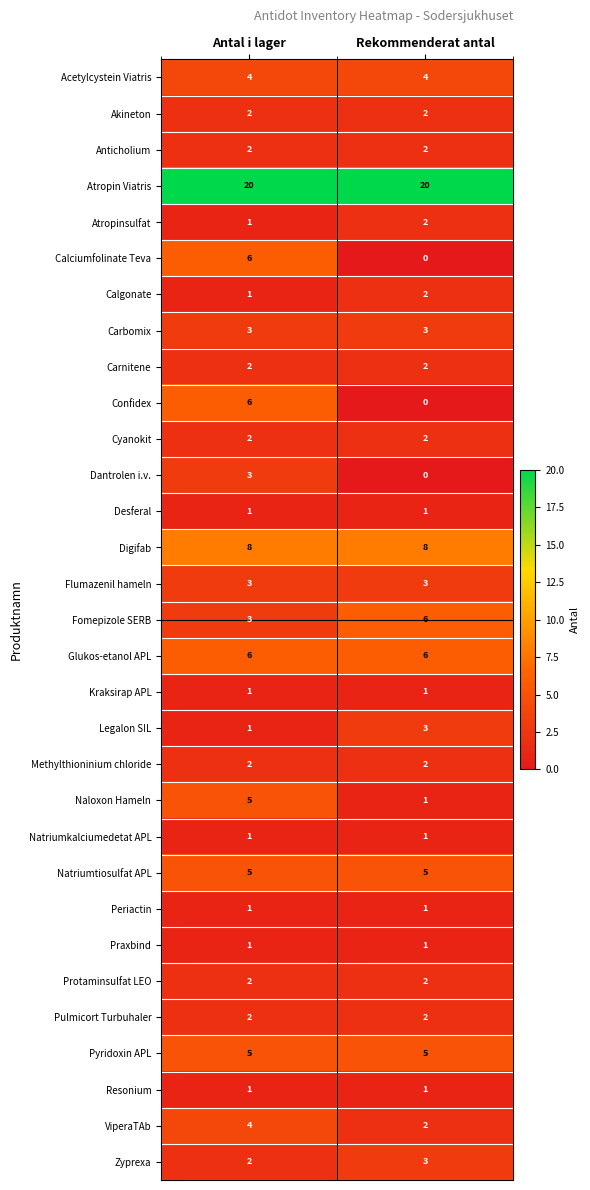

What is the difference between the highest and lowest values at Rekommenderat antal?

20